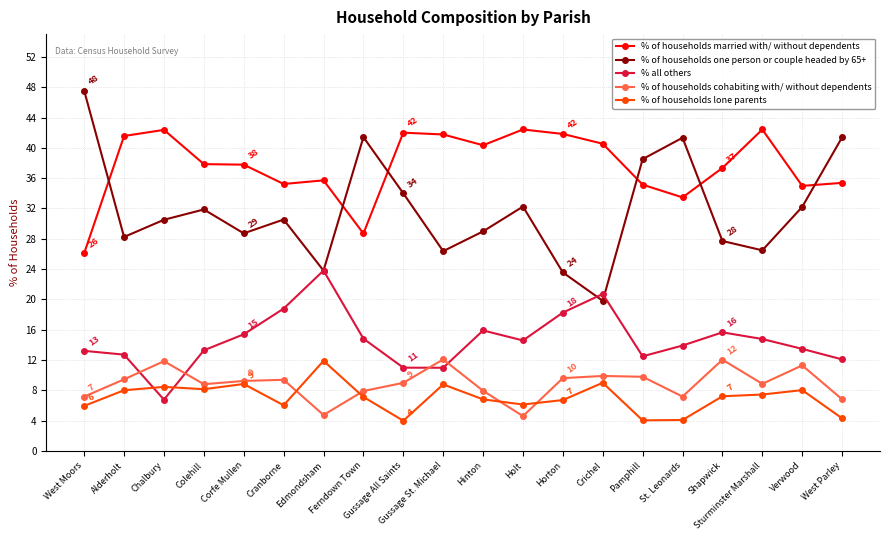

True or false: % of households married with/ without dependents has more than 2 interior local peaks.

True